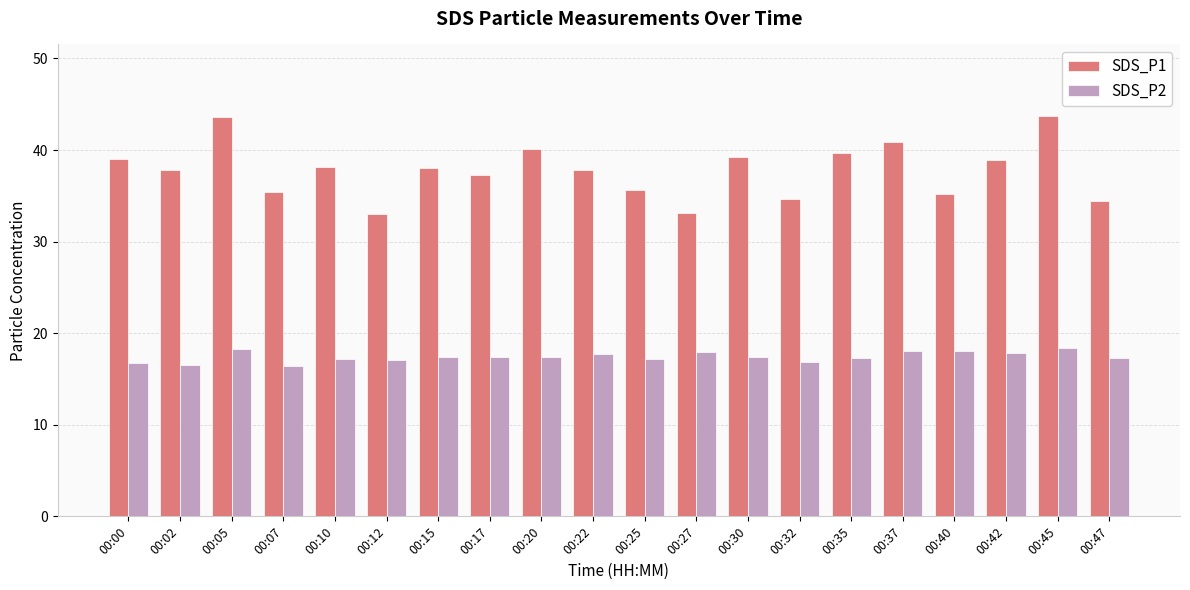

What is the sum of all SDS_P1 values?

755.5